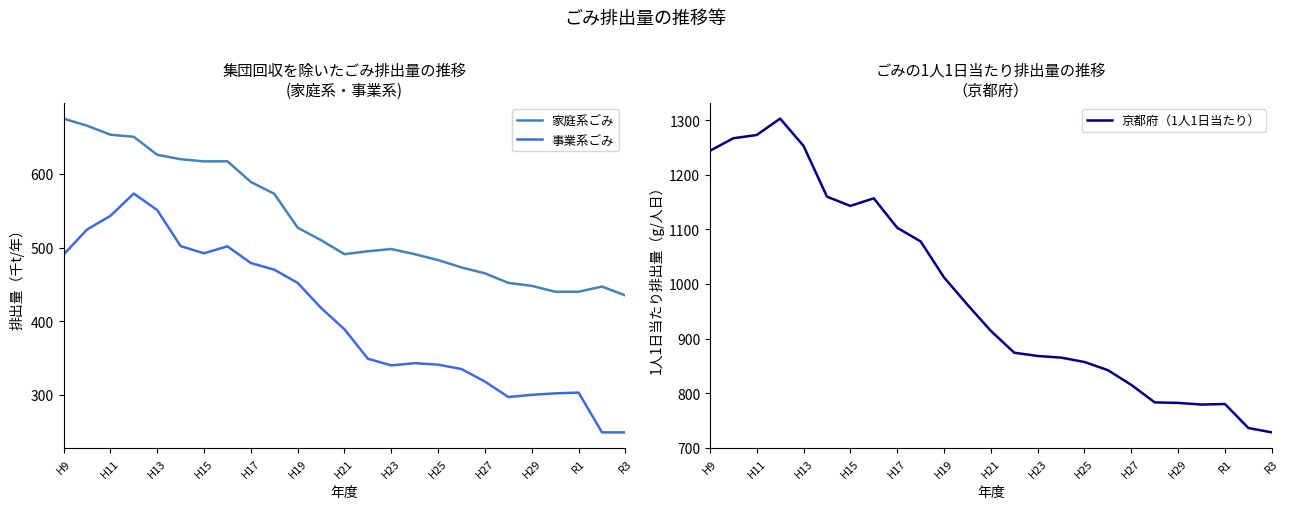

What is the lowest value of the 家庭系ごみ series?

435.0